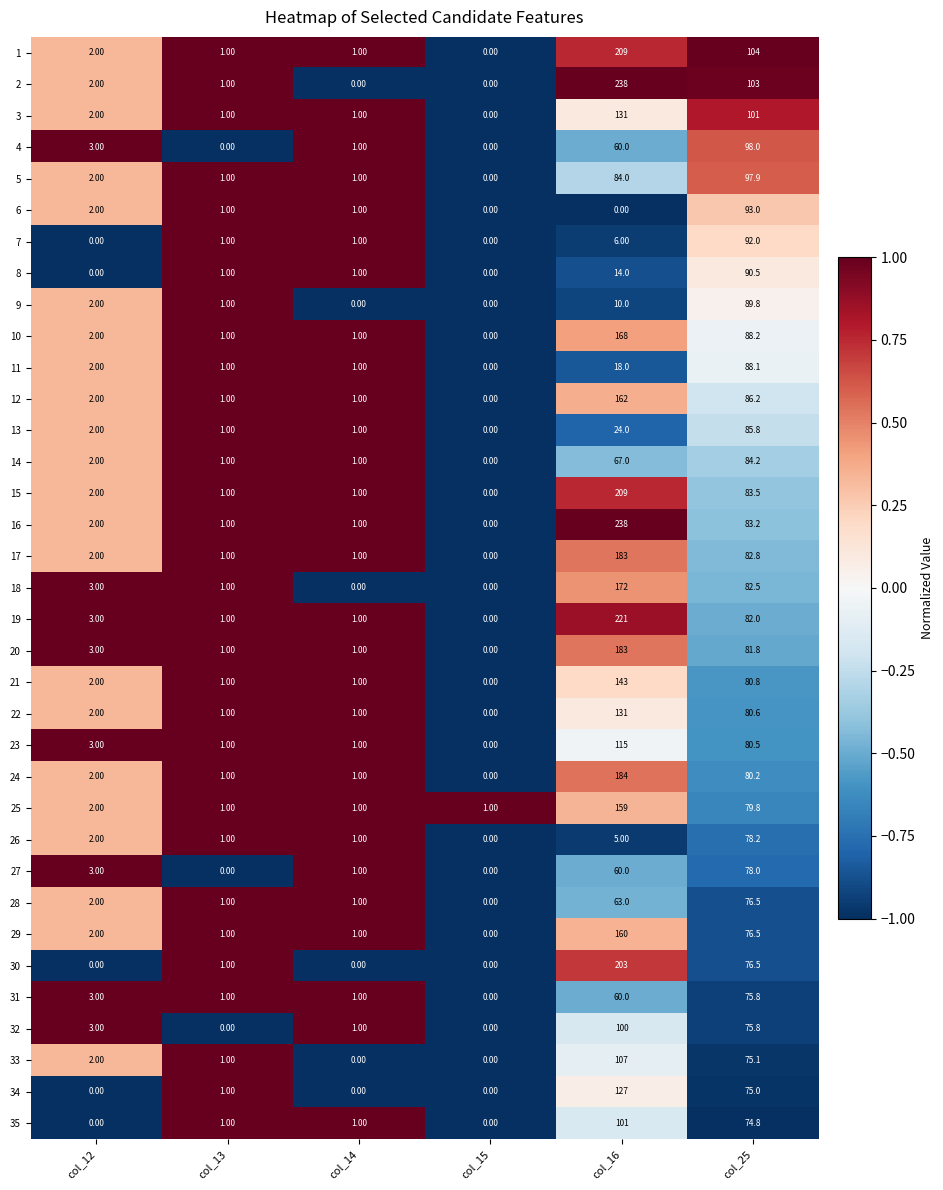

What is the total value across all series at col_15?

1.0